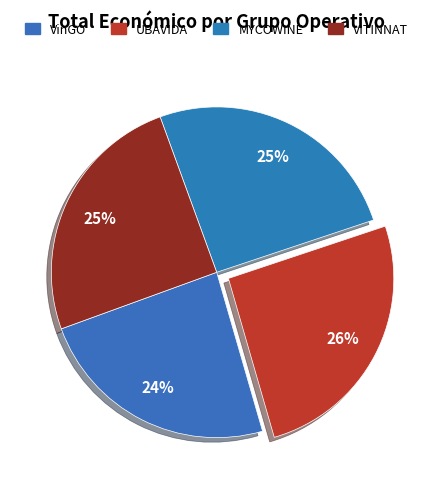

To the nearest percent, what is the difference between the UBAVIDA and VinGO slice percentages?

2%